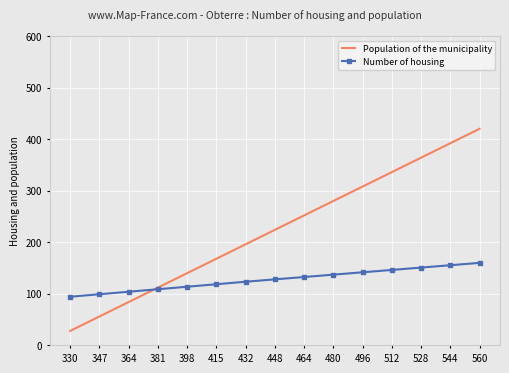

Between 398 and 496, which series saw the biggest shift?

Population of the municipality